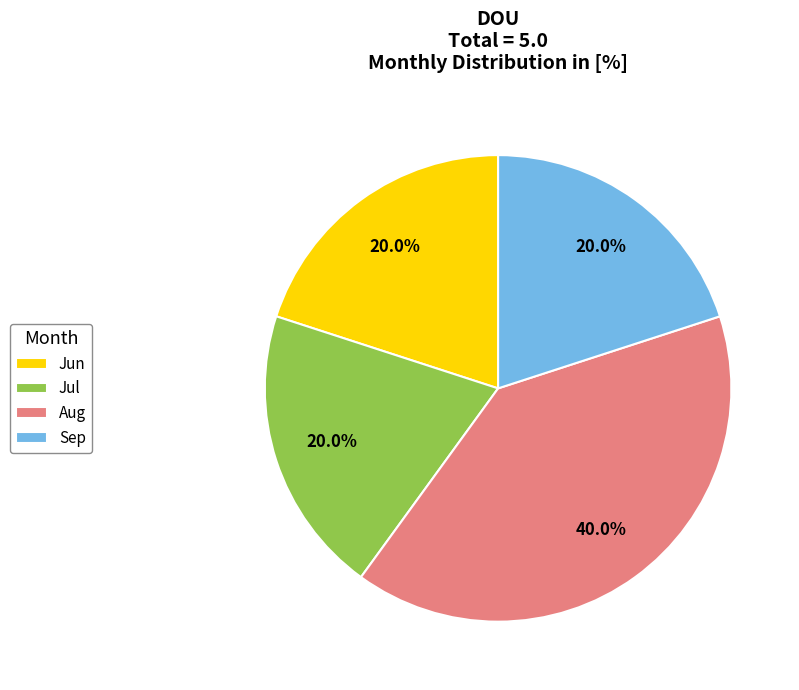

What is the largest slice in the pie chart?

Aug